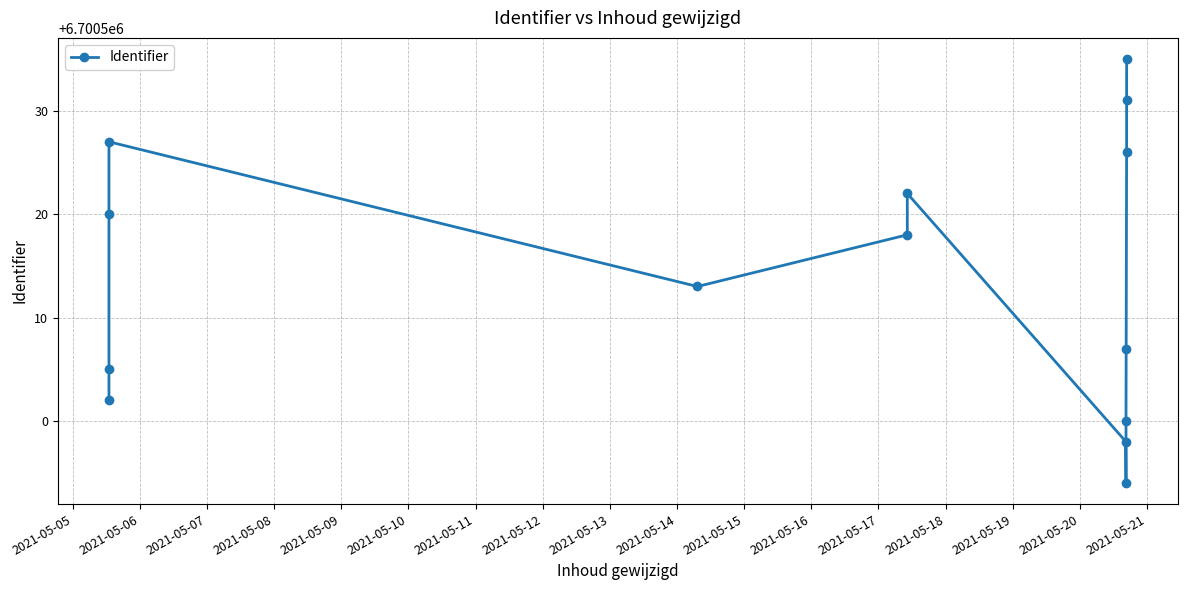

The value at 2021-05-09 is 10599717. True or false?

False